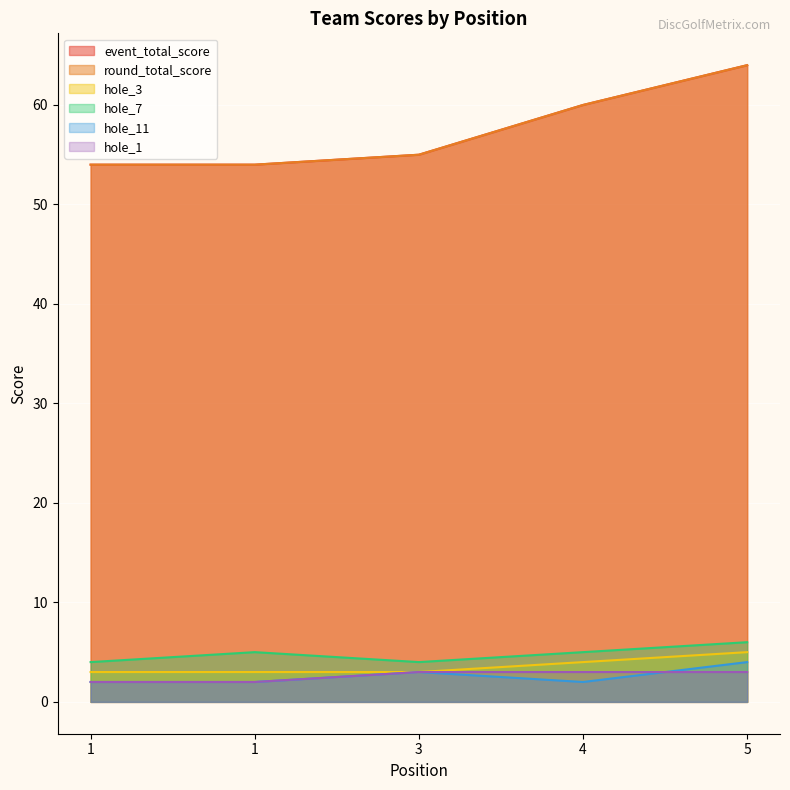

Count the hole_1 values in the range 2 to 3.

5